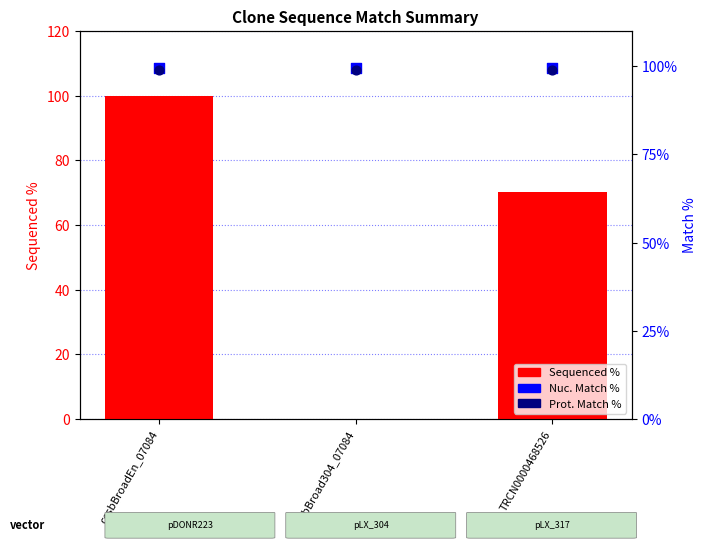

At which category is the sum across all series the highest?

ccsbBroadEn_07084